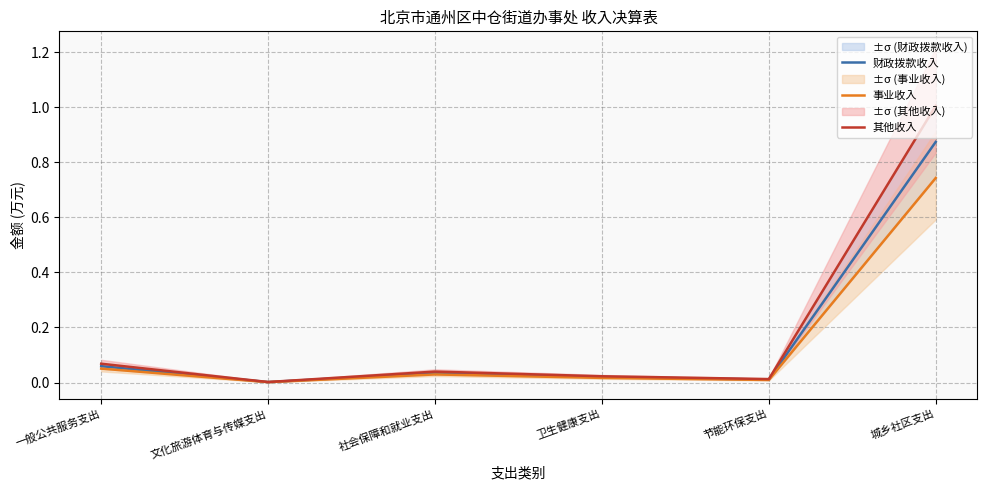

Is the value of 财政拨款收入 at 城乡社区支出 greater than the value of 其他收入 at 一般公共服务支出?

Yes